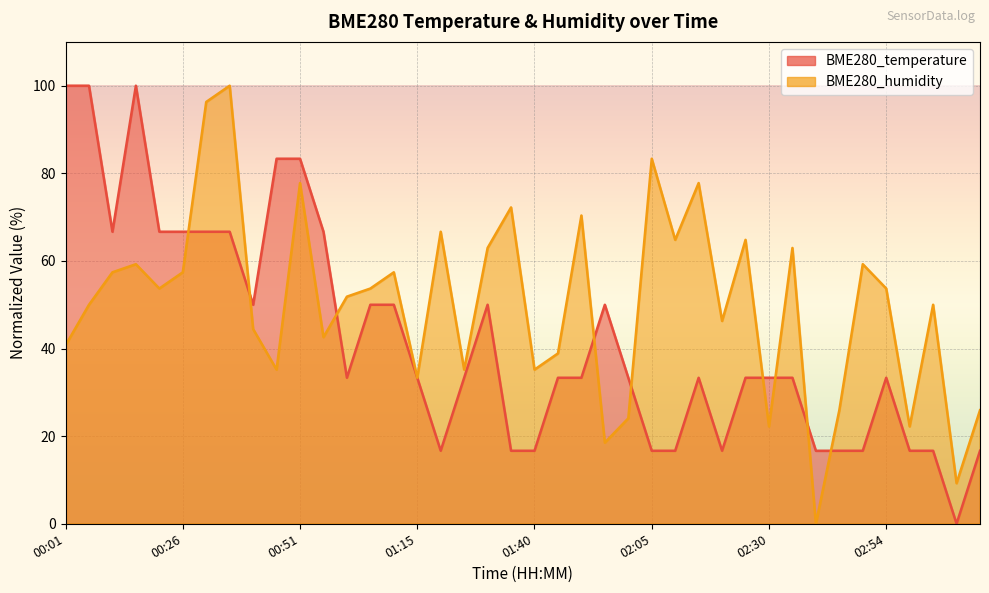

What position from the left is 01:45?

22